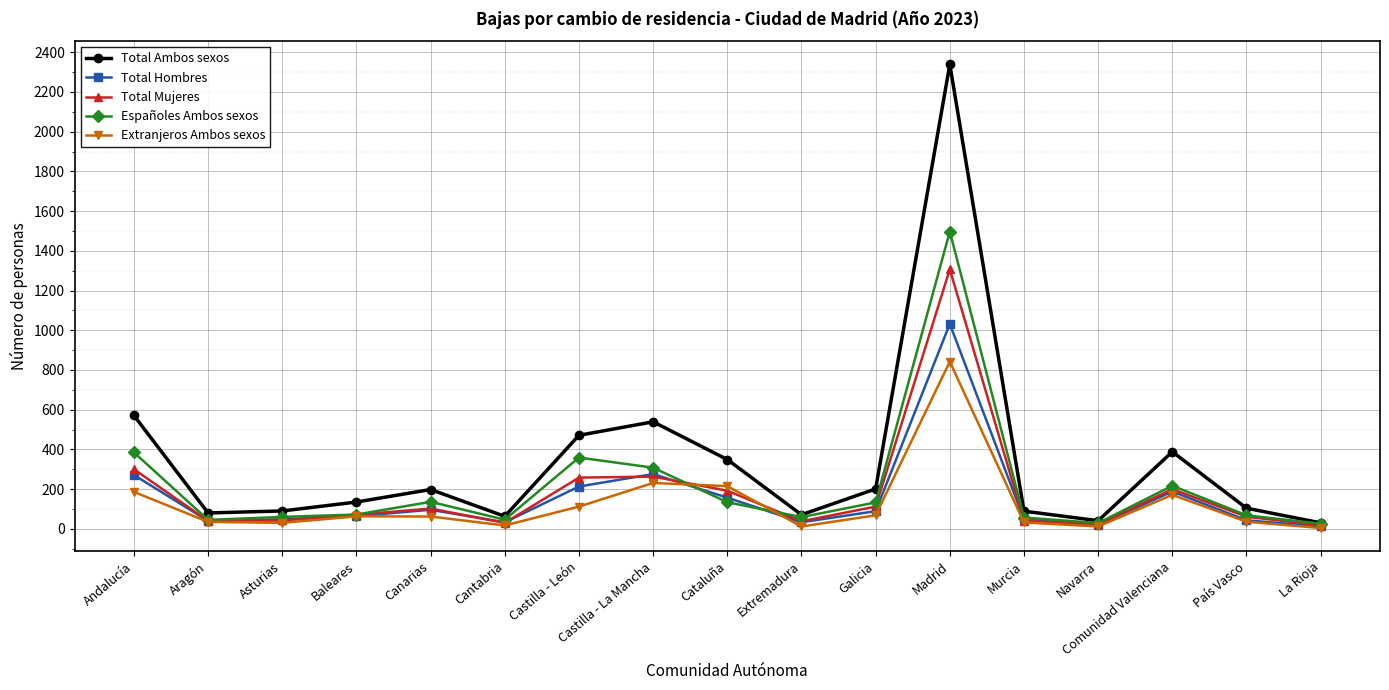

What are all the series names shown in the legend?

Total Ambos sexos, Total Hombres, Total Mujeres, Españoles Ambos sexos, Extranjeros Ambos sexos